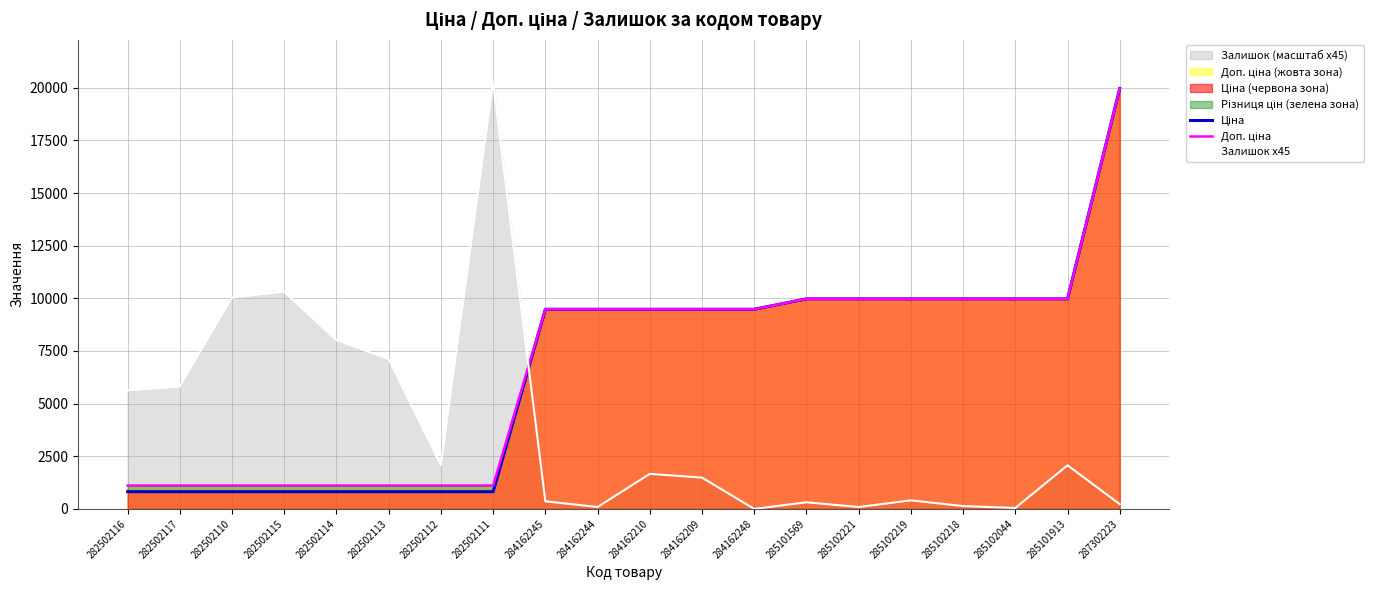

Which series has the largest total across all categories?

Доп. ціна